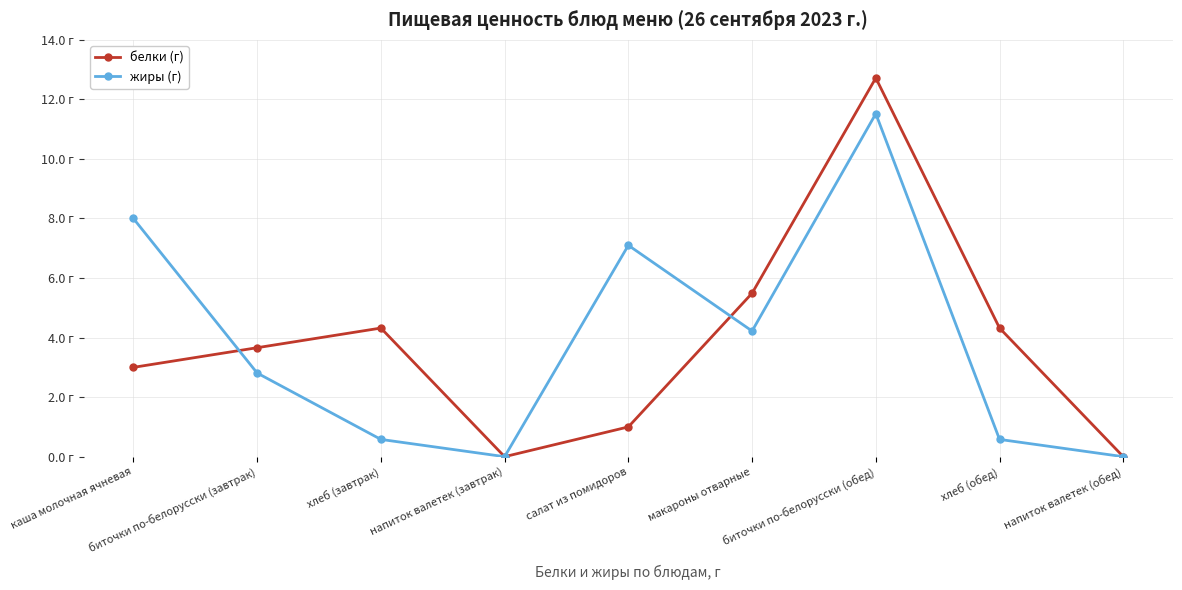

Is this an area chart (filled region under the line)?

No